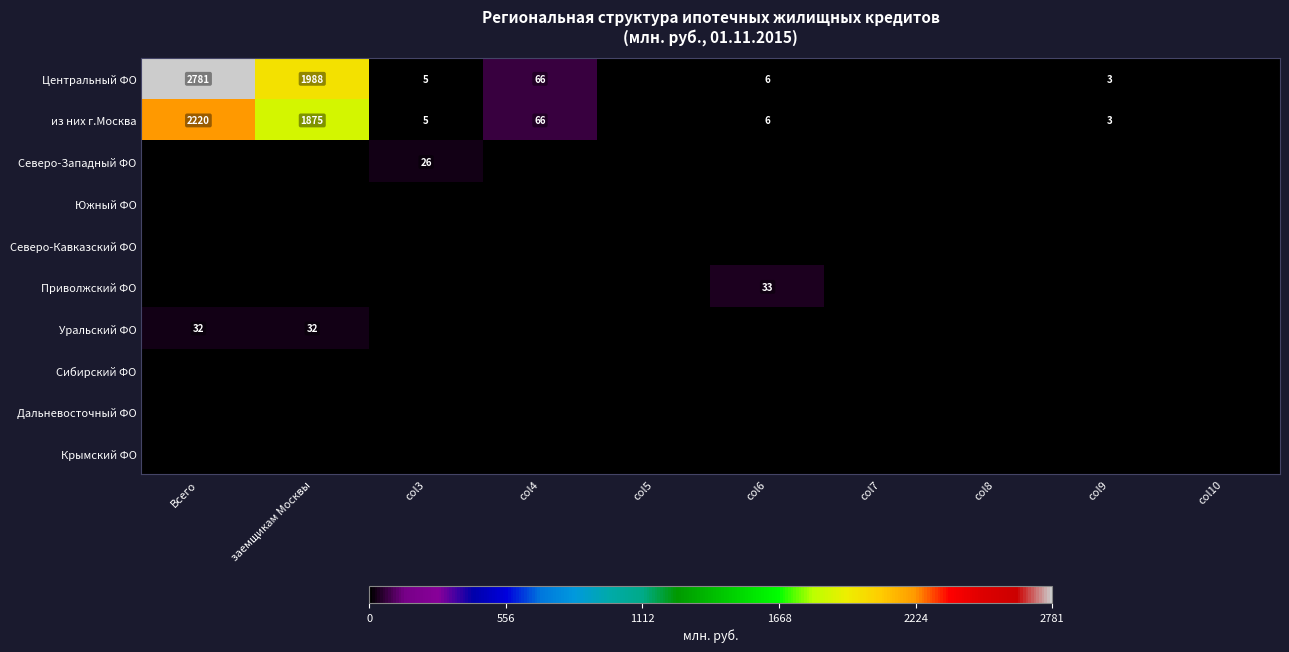

The value of Северо-Западный ФО at col3 is 26. True or false?

True